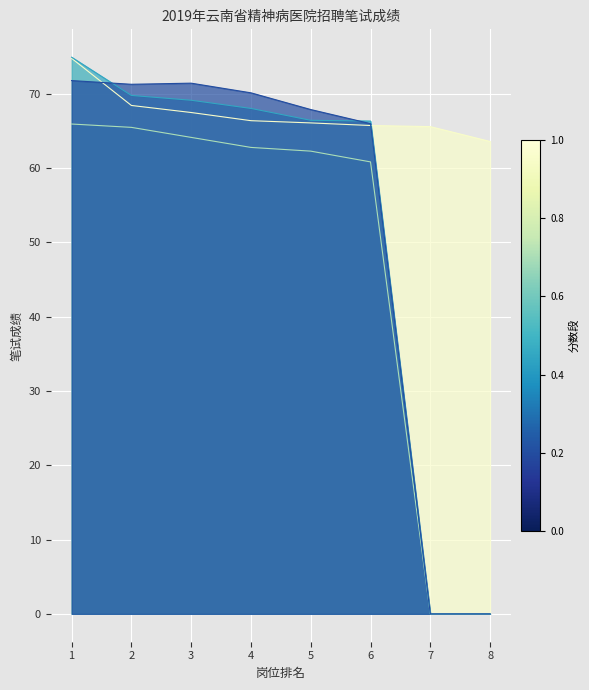

Reading right to left, what are all the values shown in this chart?

临床（本科岗）: 8=63.6	7=65.6	6=65.8	5=66.1	4=66.4	3=67.5	2=68.5	1=74.8
男精神病病房临床医生: 8=0.0	7=0.0	6=60.9	5=62.3	4=62.8	3=64.2	2=65.5	1=66.0
男精神病病房护理: 8=0.0	7=0.0	6=66.3	5=66.5	4=68.0	3=69.2	2=69.8	1=75.0
康复/护理/影像: 8=0.0	7=0.0	6=66.0	5=67.9	4=70.2	3=71.5	2=71.3	1=71.8